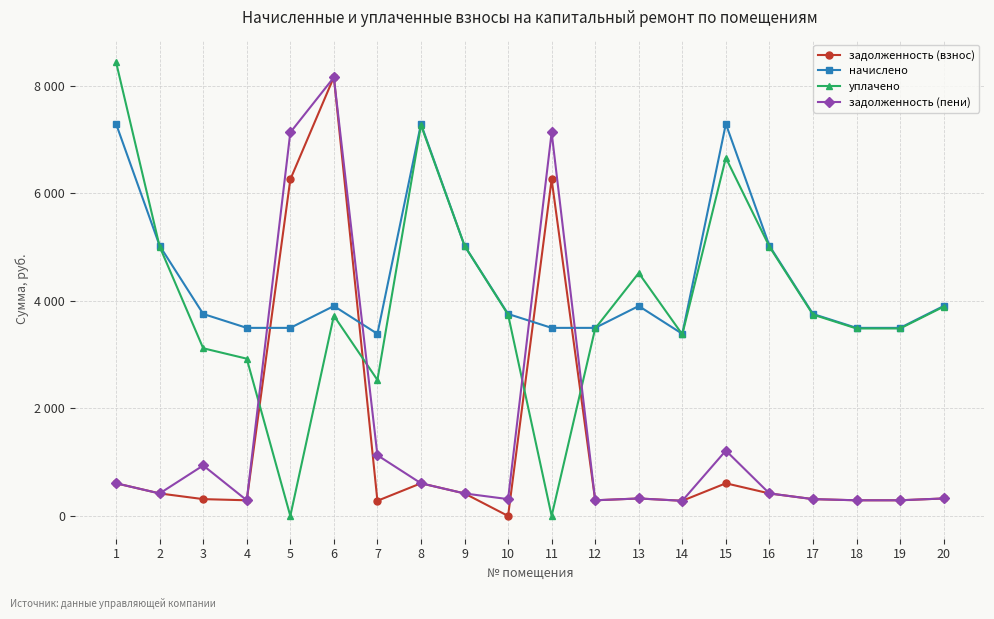

What are all the series names shown in the legend?

задолженность (взнос), начислено, уплачено, задолженность (пени)